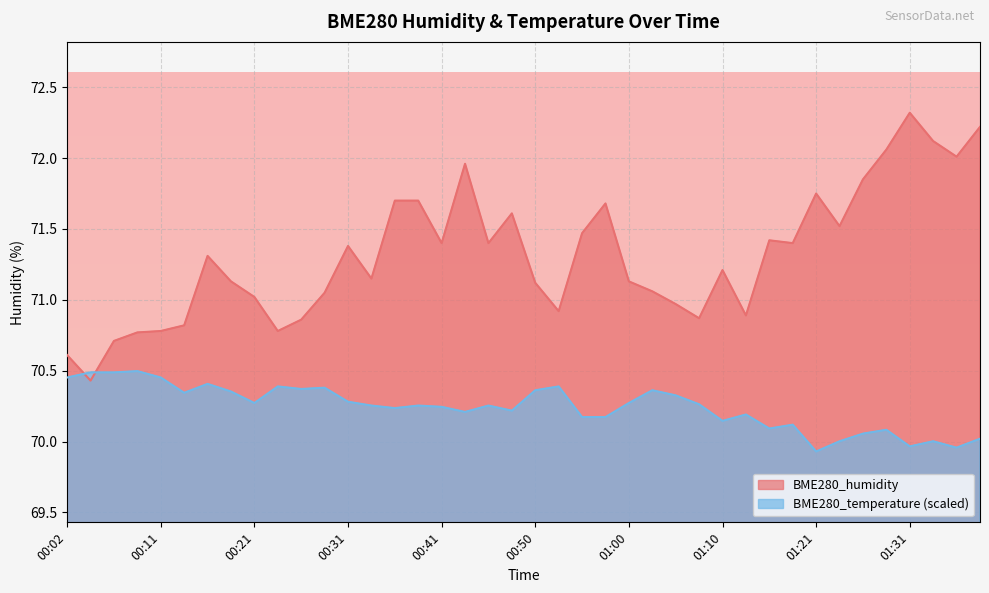

What is the spread (max minus min) of values at 00:50?

0.8